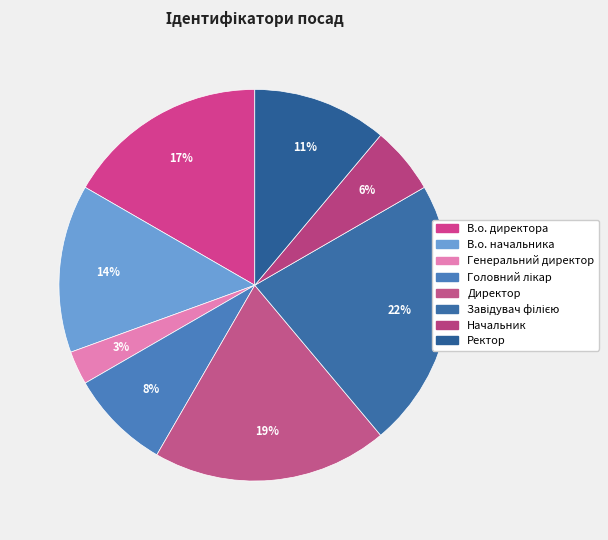

Is there any slice that represents more than half of the pie?

No